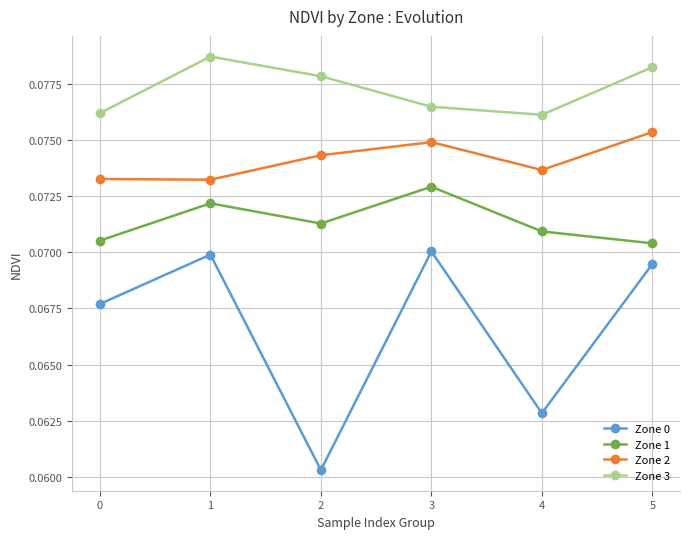

True or false: Zone 1 and Zone 2 cross at least once.

False